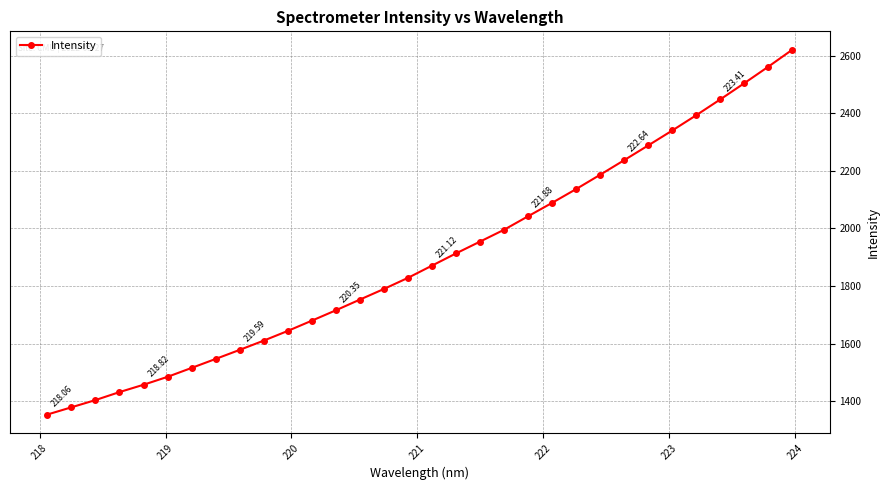

What is the difference between the maximum and minimum values?

1267.6